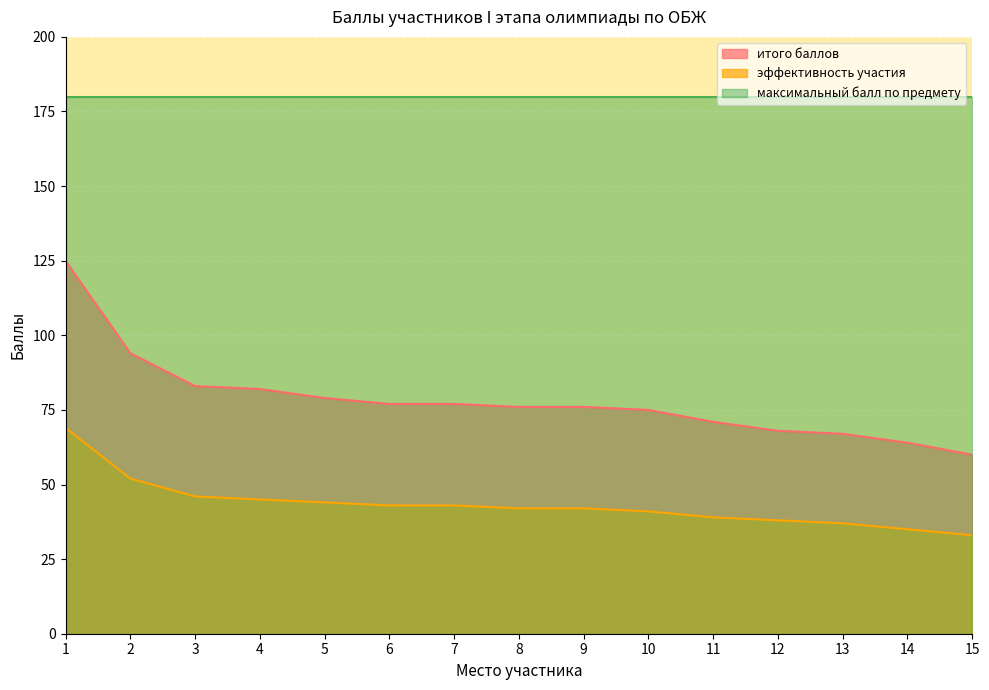

The value of эффективность участия at 13 is 37. True or false?

True